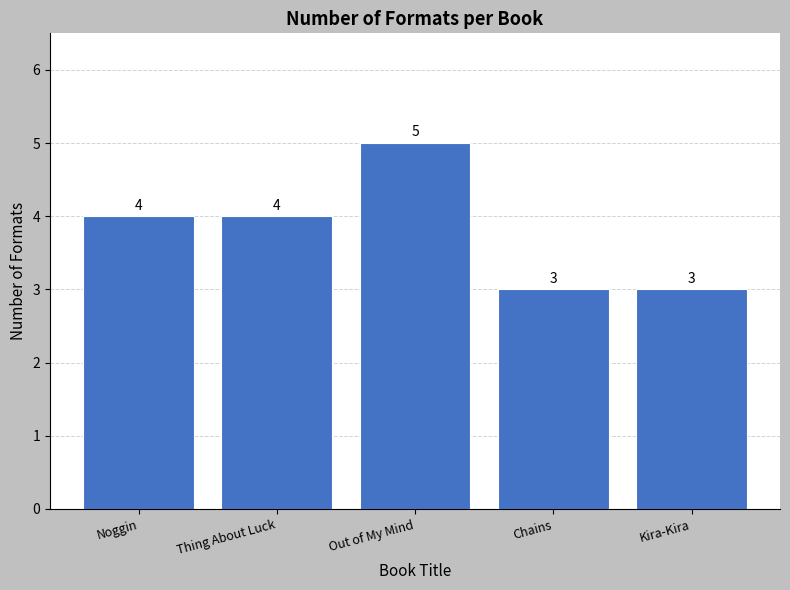

True or false: the data shows 3 at Chains.

True